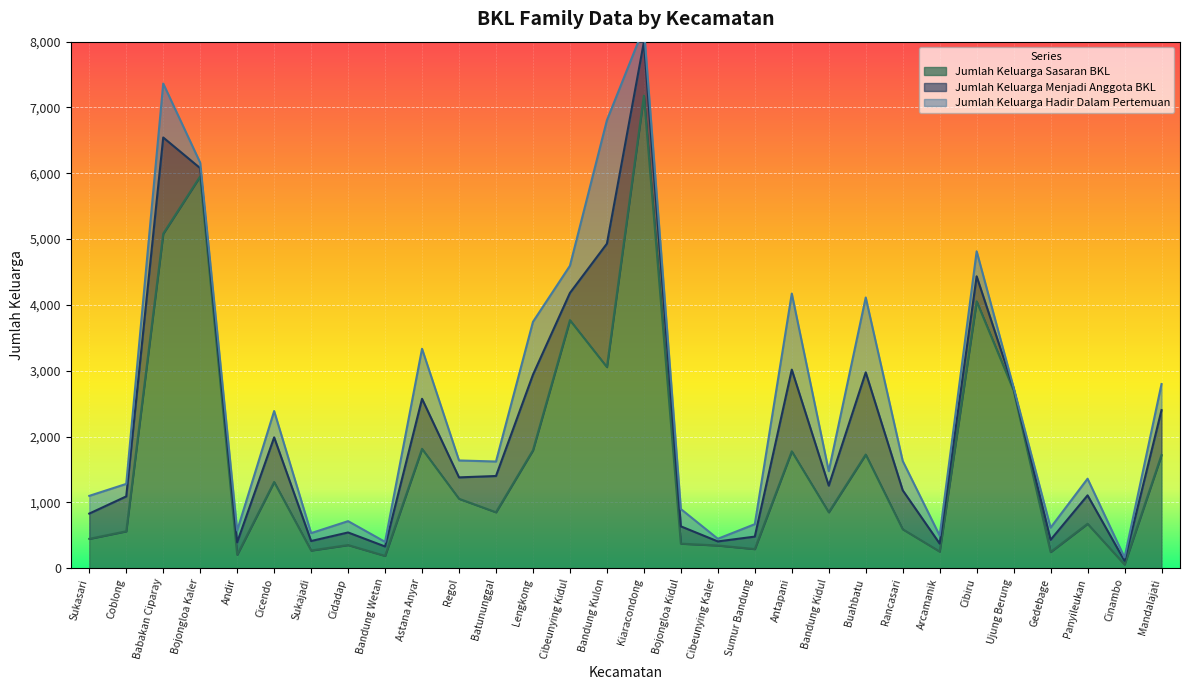

True or false: Jumlah Keluarga Sasaran BKL has a value of 1792 at Lengkong.

True